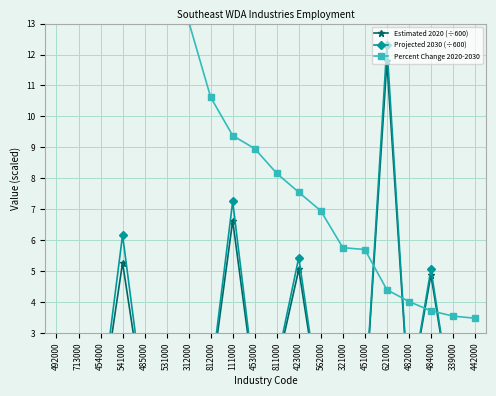

How many interior local peaks does the Estimated 2020 (÷600) series have?

8